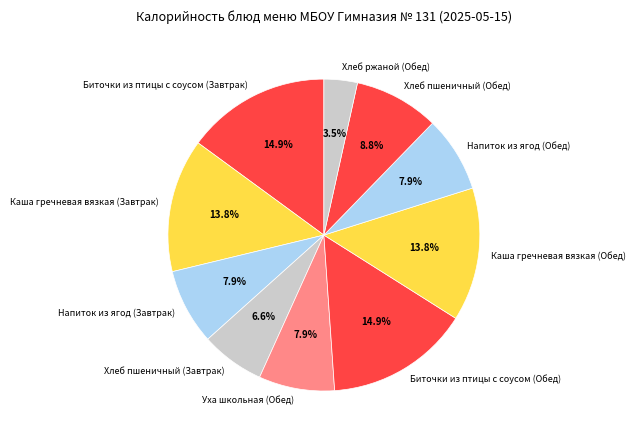

How many segments does this pie chart have?

10